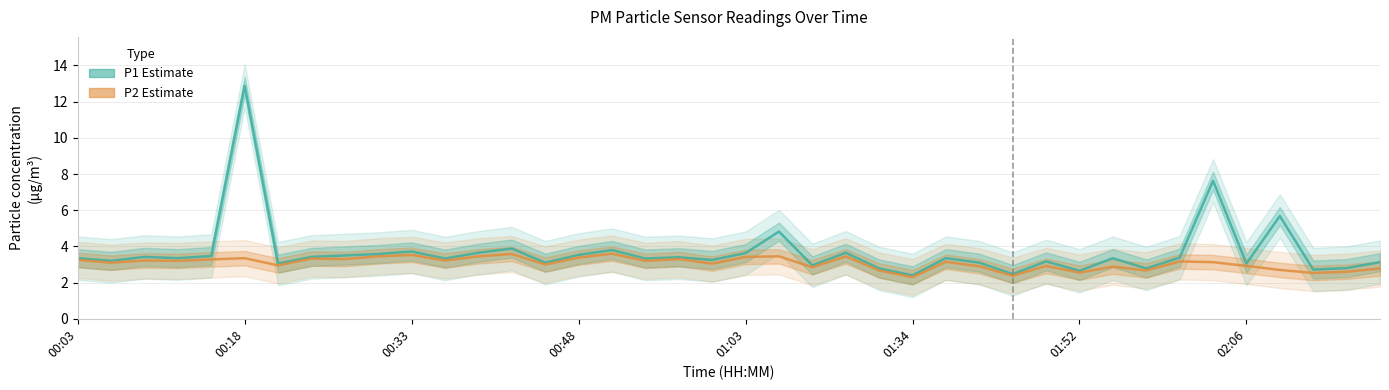

True or false: P1 (PM10 estimate) and P2 (PM2.5 estimate) intersect in this chart.

False